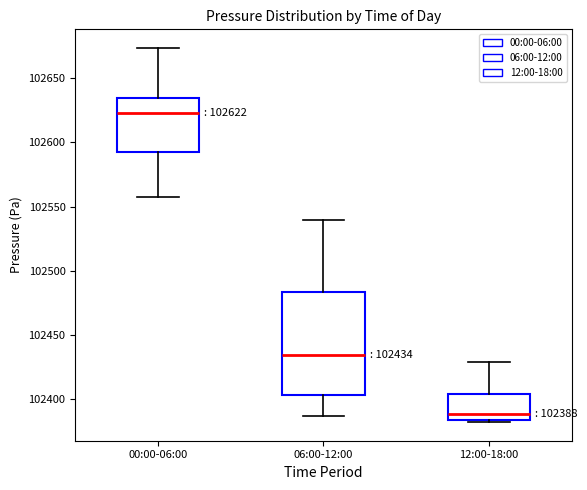

Which box's median line is the lowest?

12:00-18:00